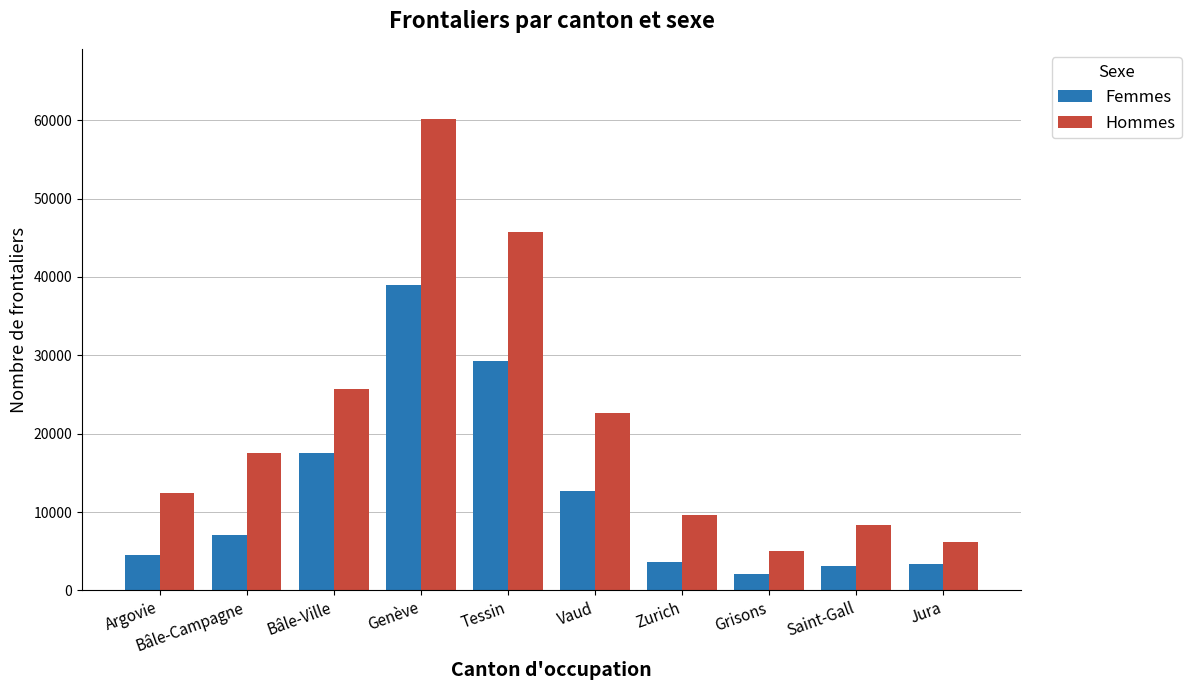

Where is Hommes nearest to the value 32577?

Bâle-Ville